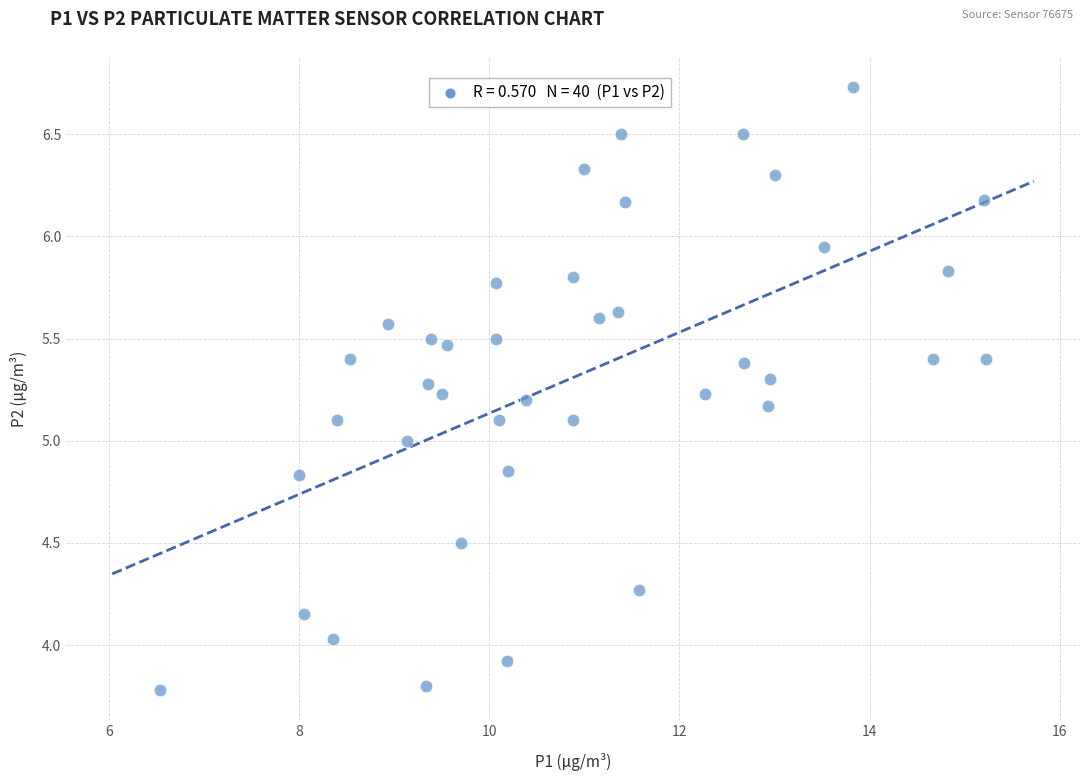

What is the range of X values (max minus min)?

8.7